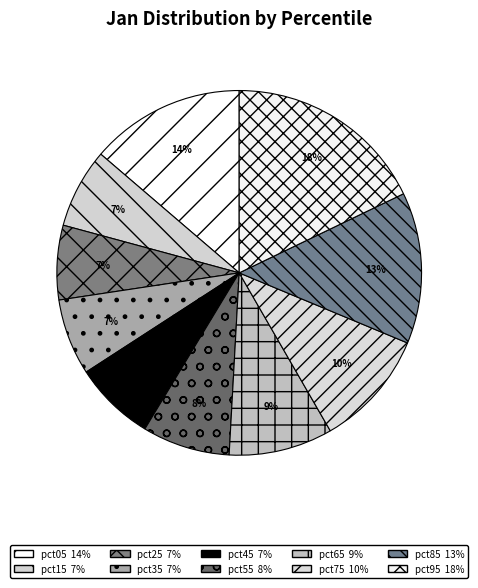

To the nearest percent, what is the average slice percentage?

10%